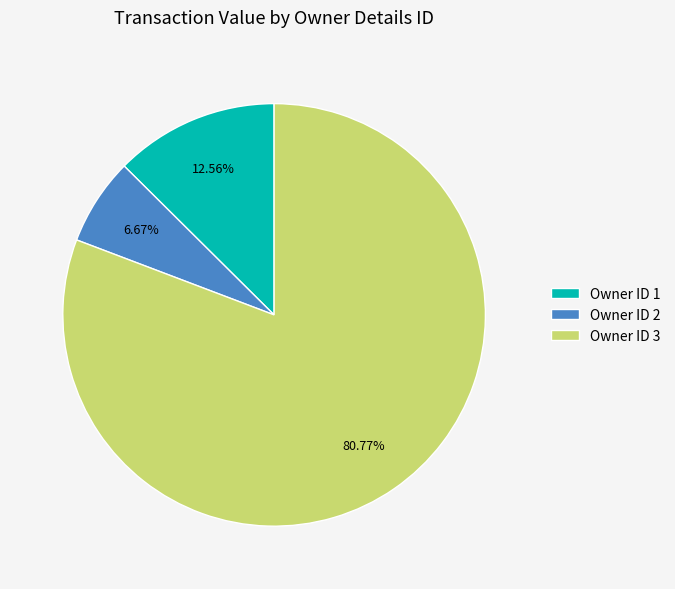

Is there a majority slice in this chart?

Yes